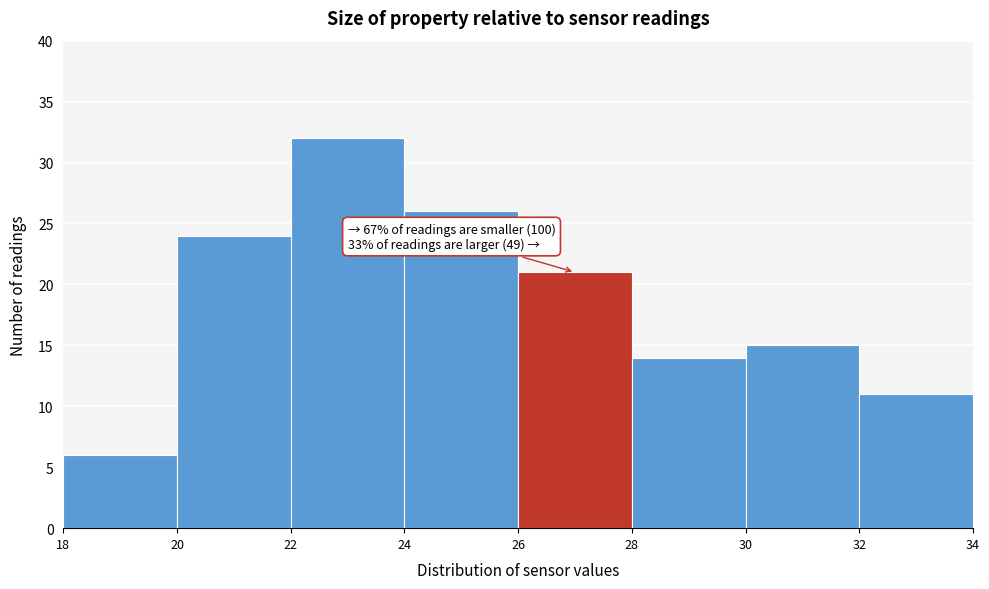

Which range on the x-axis has the tallest bar?

22 to 24